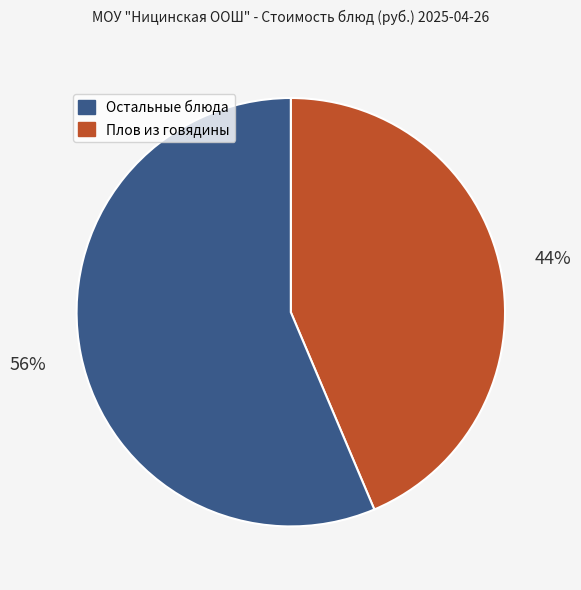

To the nearest percent, what is the average slice percentage?

50%